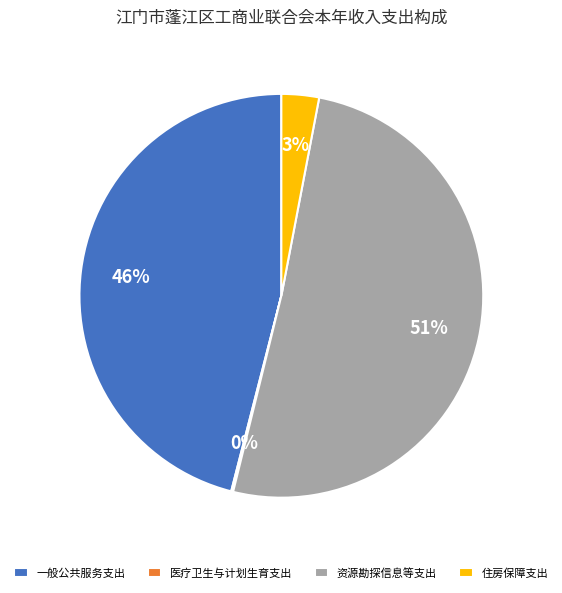

True or false: 一般公共服务支出 accounts for 46% of the total.

True